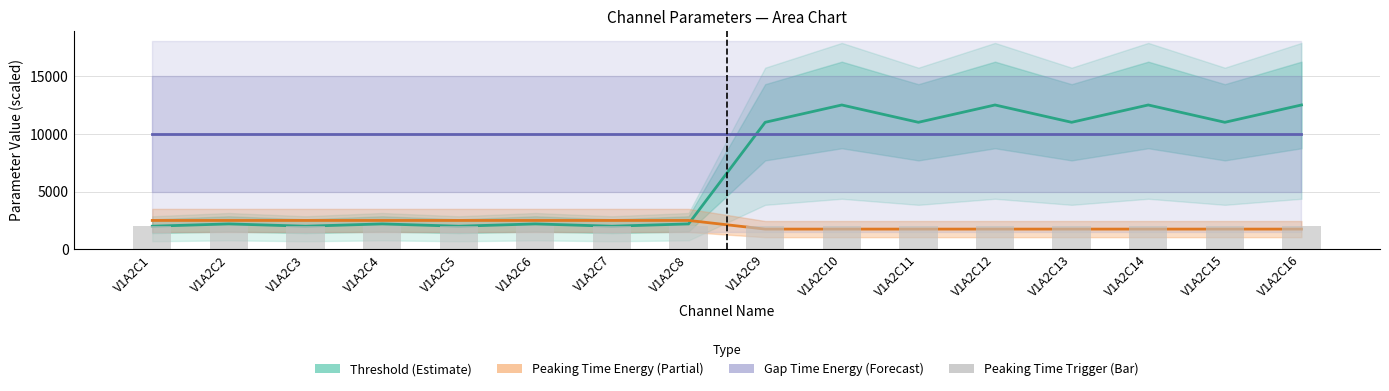

List the labels in order of Threshold value, largest first.

V1A2C10, V1A2C12, V1A2C14, V1A2C16, V1A2C9, V1A2C11, V1A2C13, V1A2C15, V1A2C2, V1A2C4, V1A2C6, V1A2C8, V1A2C1, V1A2C3, V1A2C5, V1A2C7